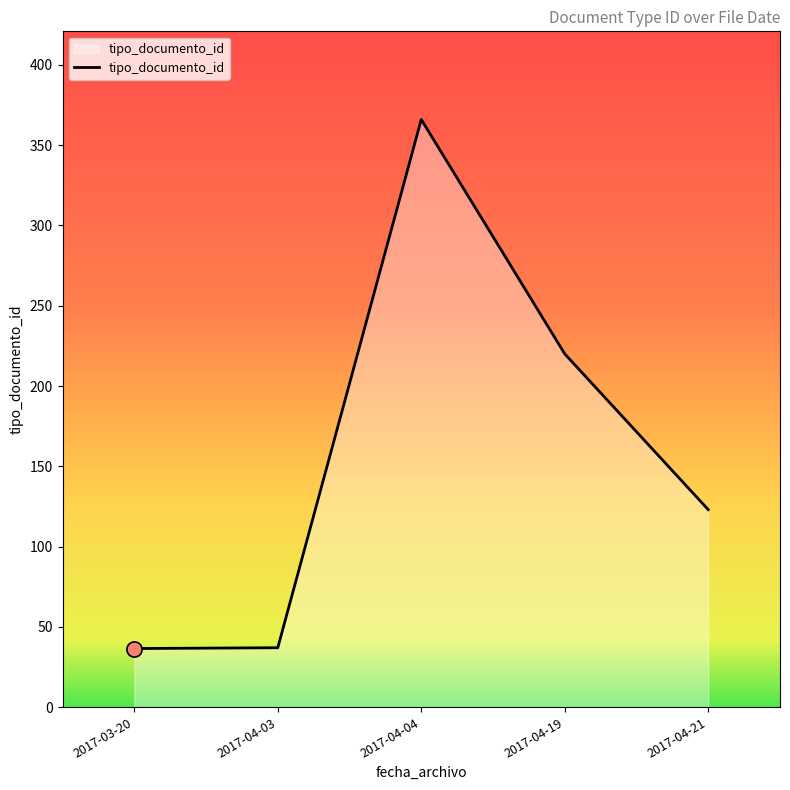

What is the change in value from 2017-04-19 to 2017-04-21?

-97.0